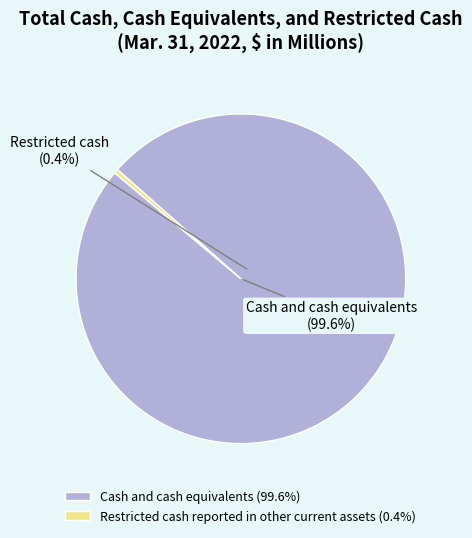

True or false: Restricted cash reported in other current assets accounts for 0% of the total.

True